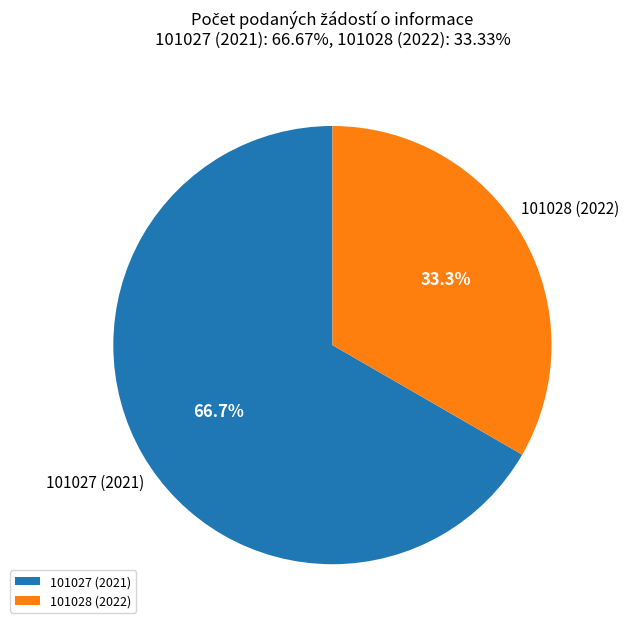

Which category has the biggest portion of the pie?

101027 (2021)